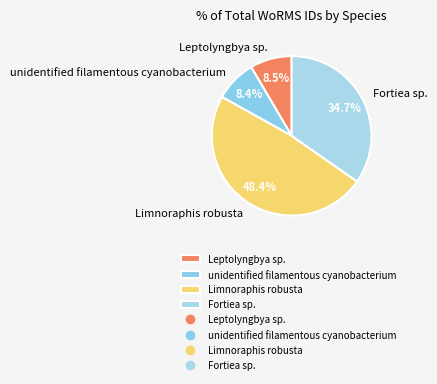

How many segments does this pie chart have?

4